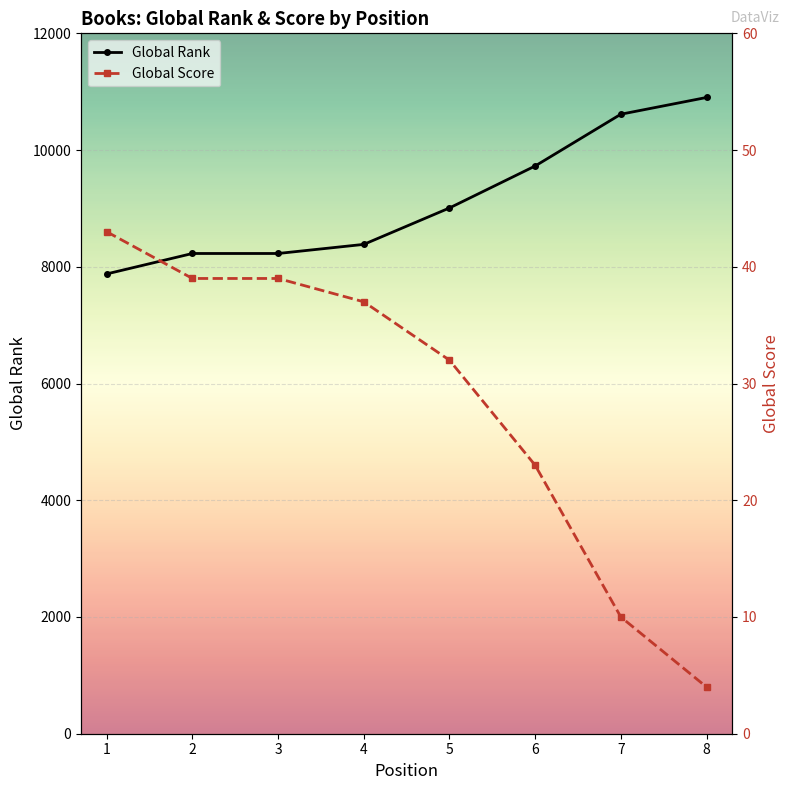

How many data points in Global Rank are above 9008?

3